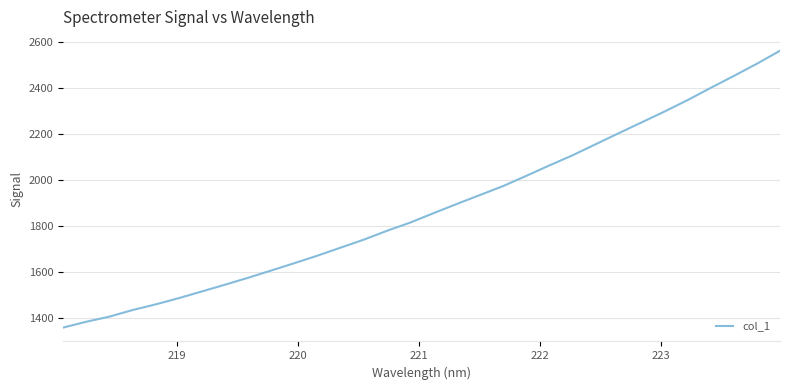

What is the maximum value shown in the chart?

2564.0